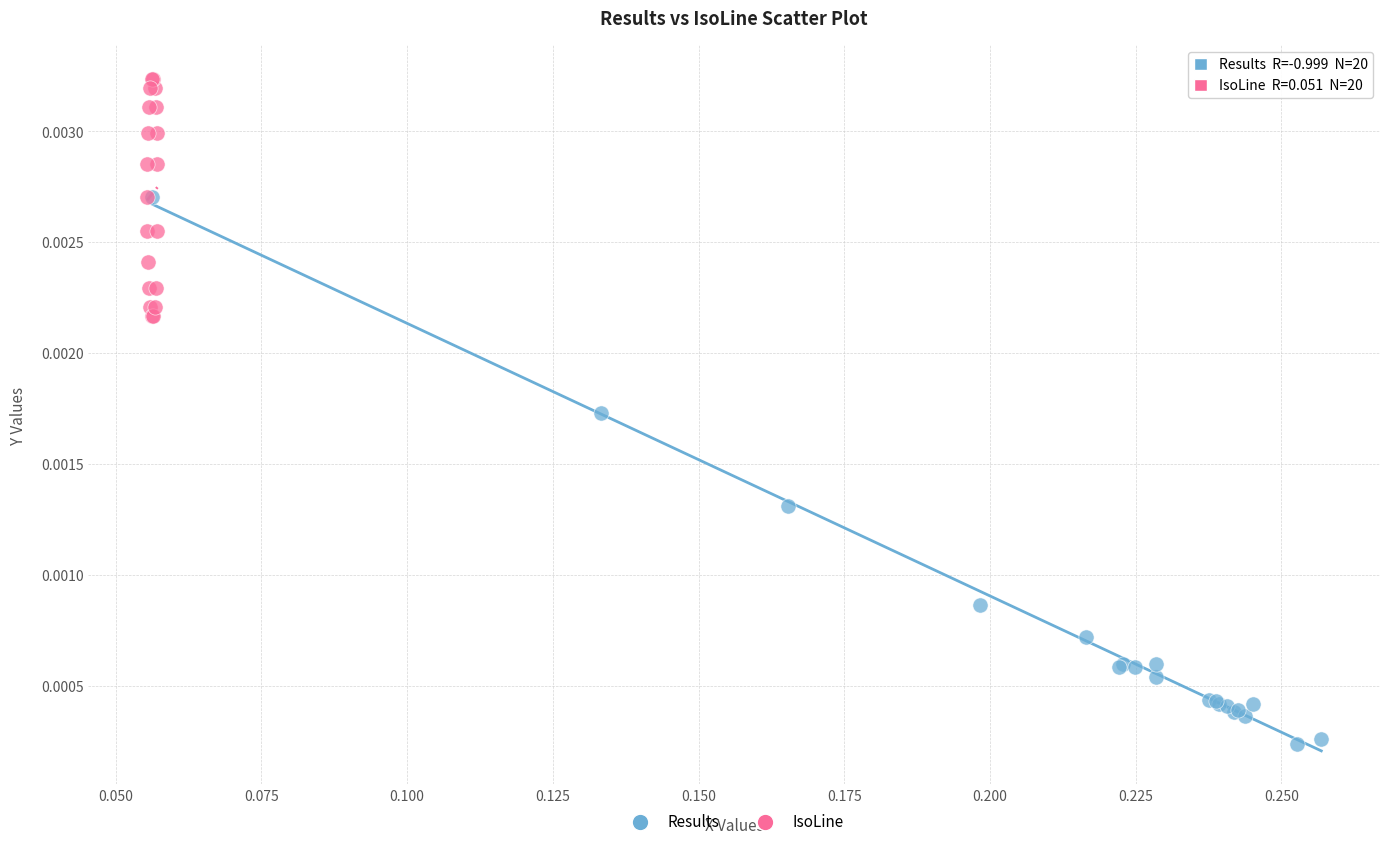

Which series has the widest spread of Y values?

Results